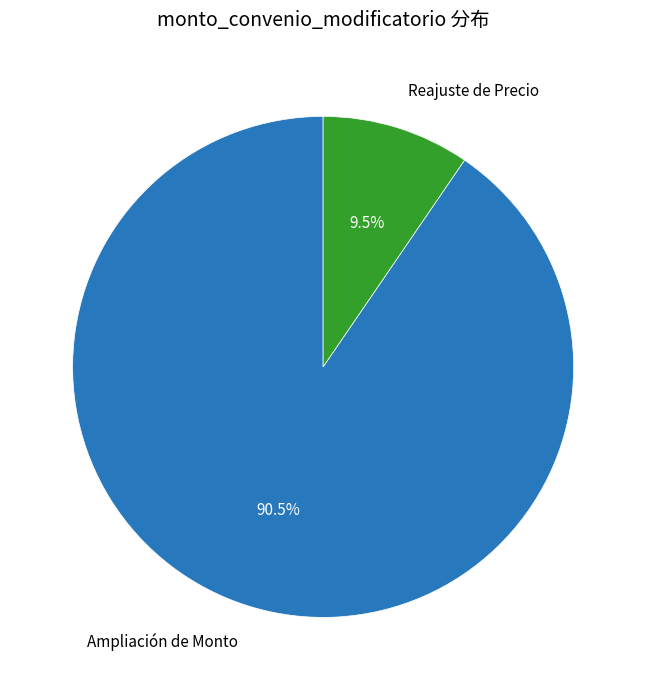

To the nearest percent, what is the difference between the Reajuste de Precio and Ampliación de Monto slice percentages?

81%